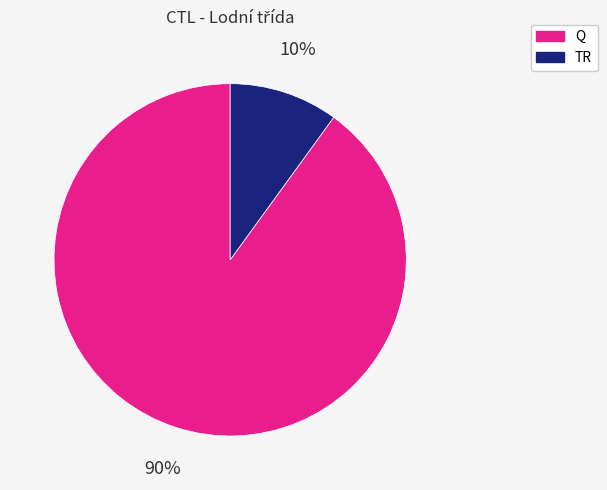

Is the sum of Q and TR greater than half?

Yes